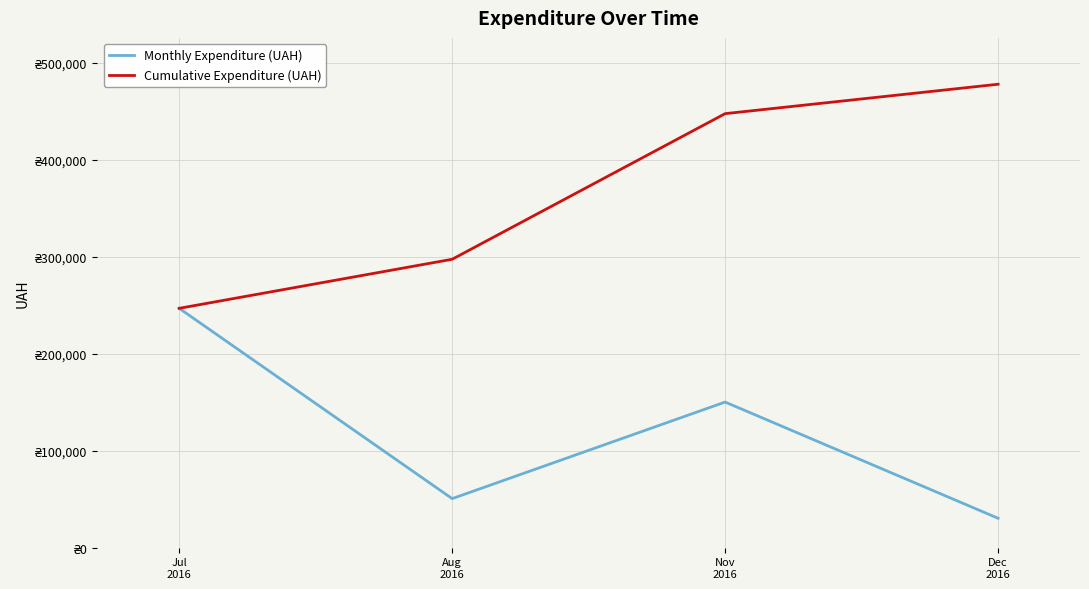

Reading left to right, list all the values displayed in this chart.

Monthly Expenditure (UAH): 246906.1	50602.0	150216.7	30341.0
Cumulative Expenditure (UAH): 246906.1	297508.1	447724.8	478065.8